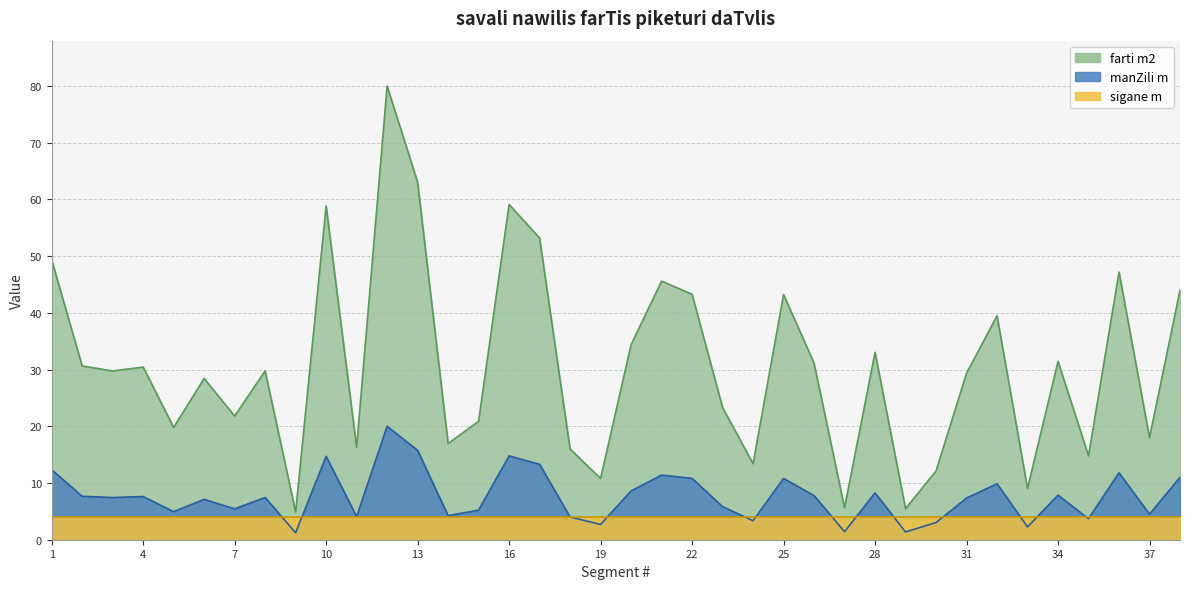

Which has a higher value, 32 or 5?

32